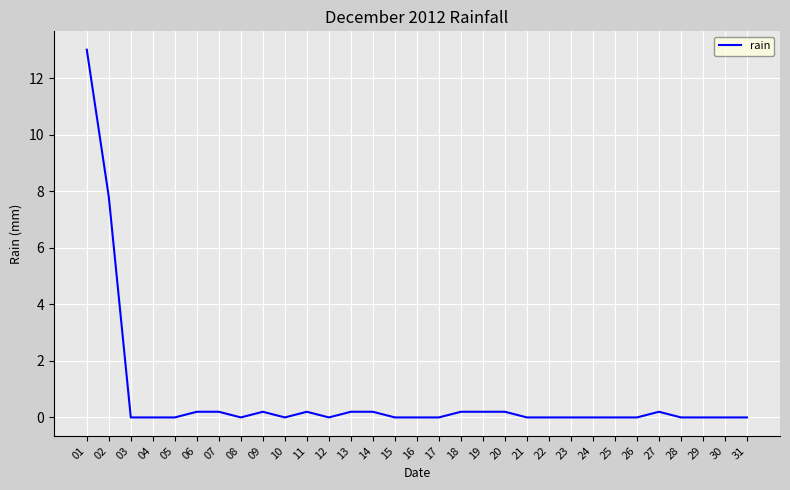

True or false: the data shows 4.4 at 31.

False